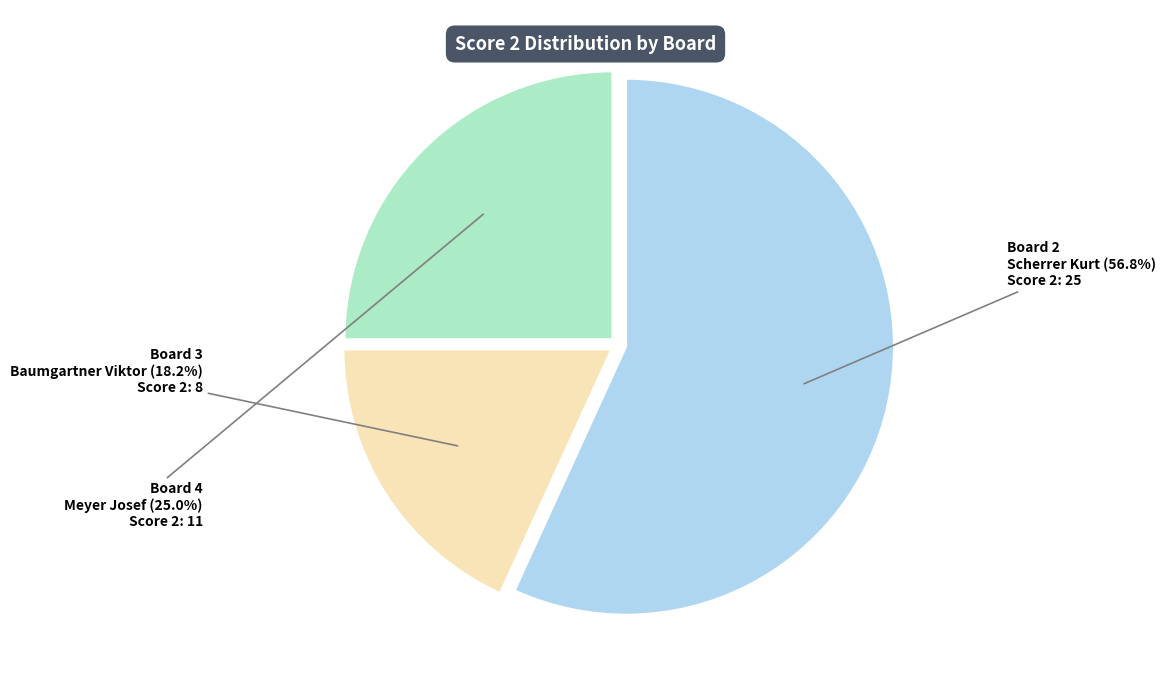

What is the ratio of the value at Board 3 Baumgartner Viktor to the value at Board 2 Scherrer Kurt?

0.3